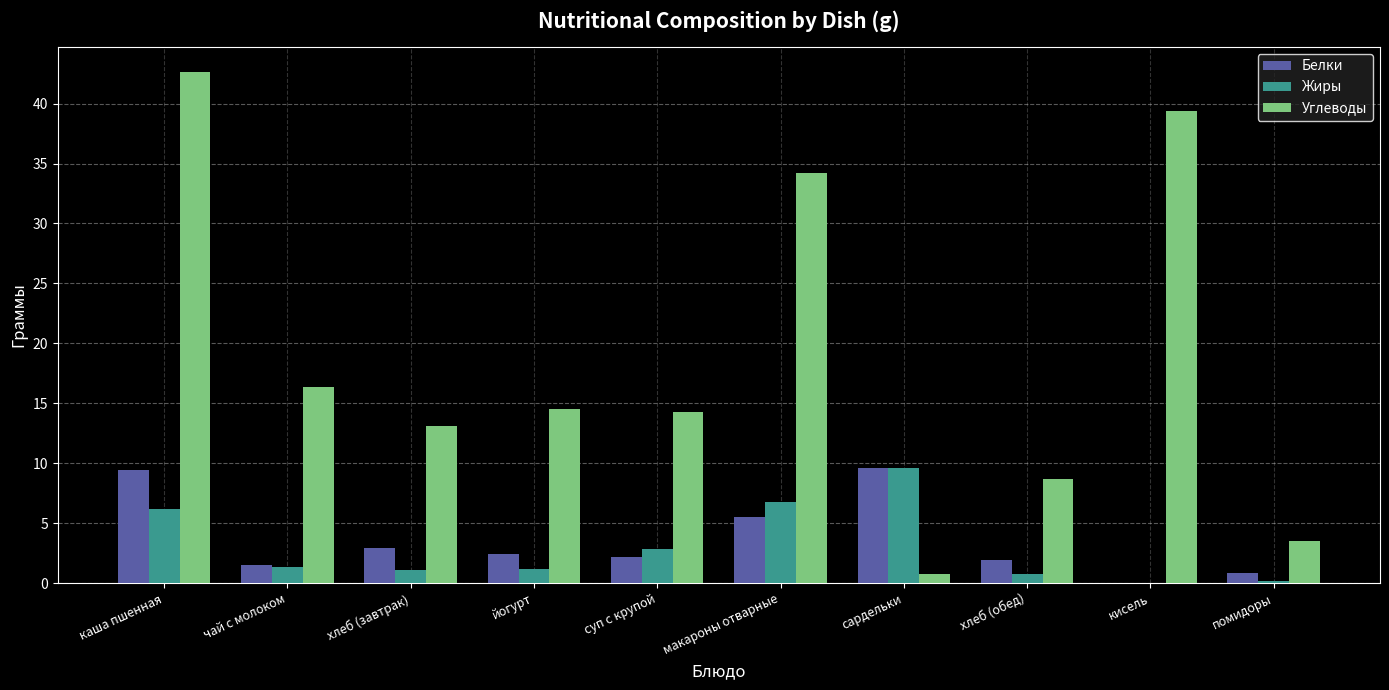

What are all the series names shown in the legend?

Белки, Жиры, Углеводы